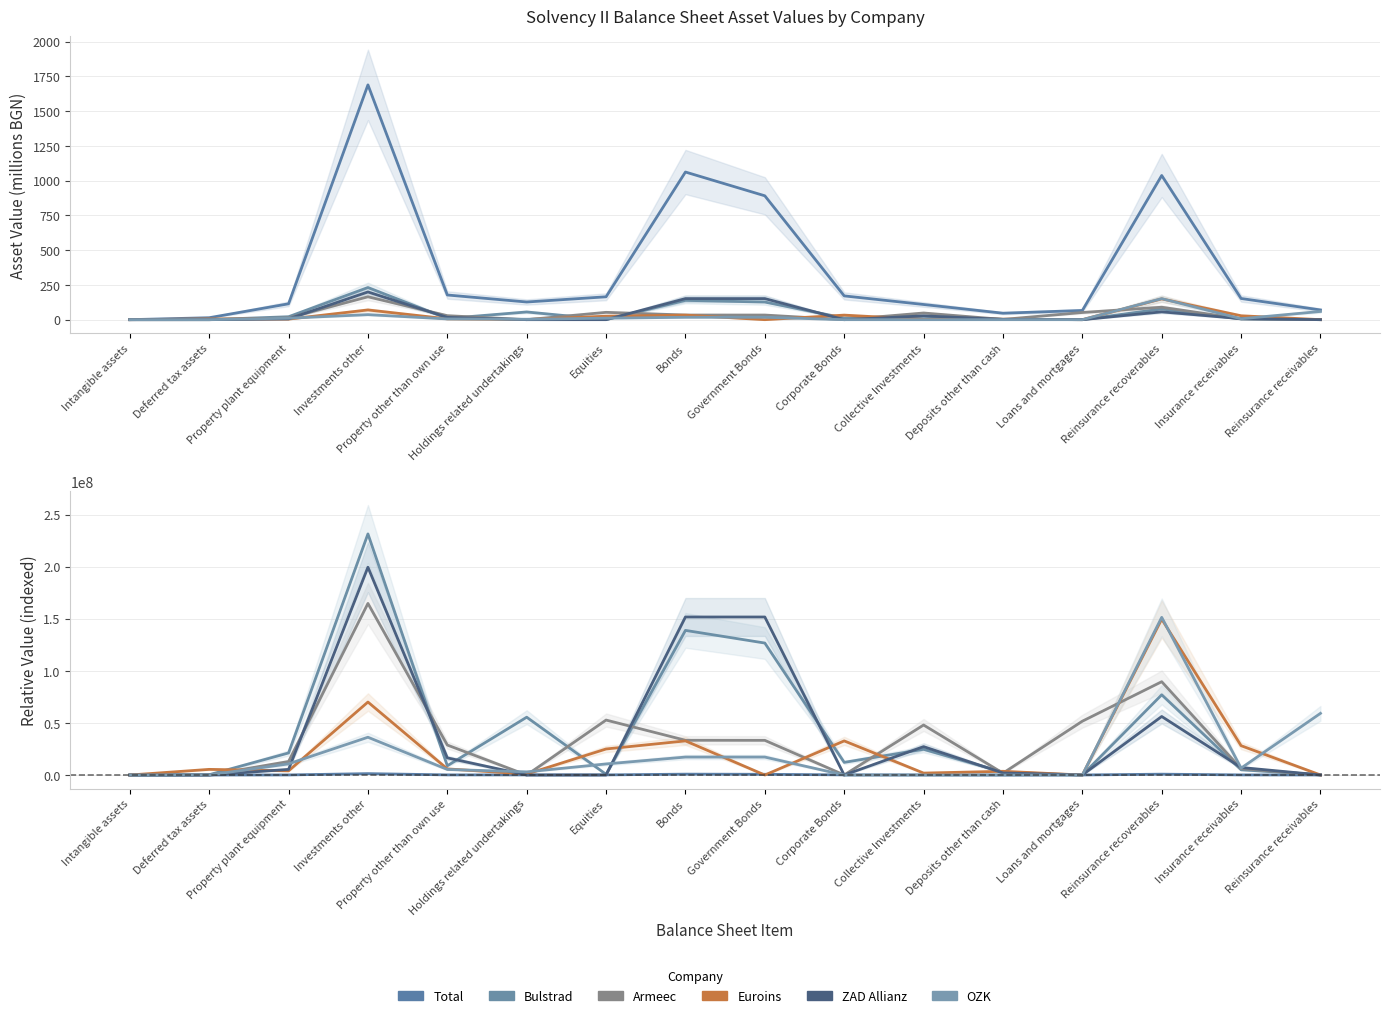

What is the label of the 4th point from the right?

Loans and mortgages